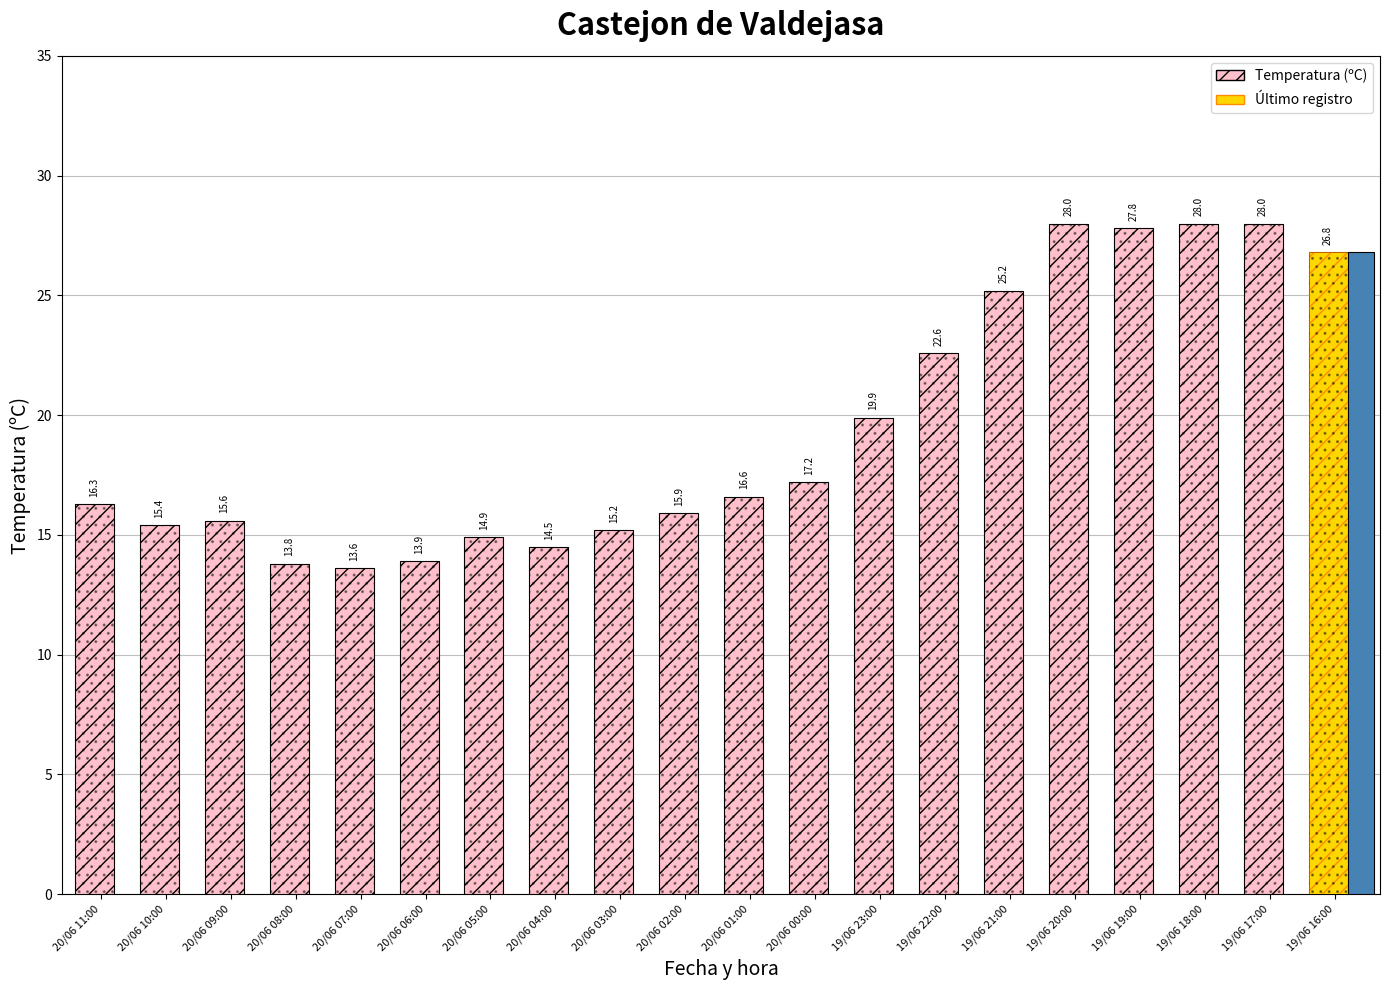

What is the sum of all values?

389.2